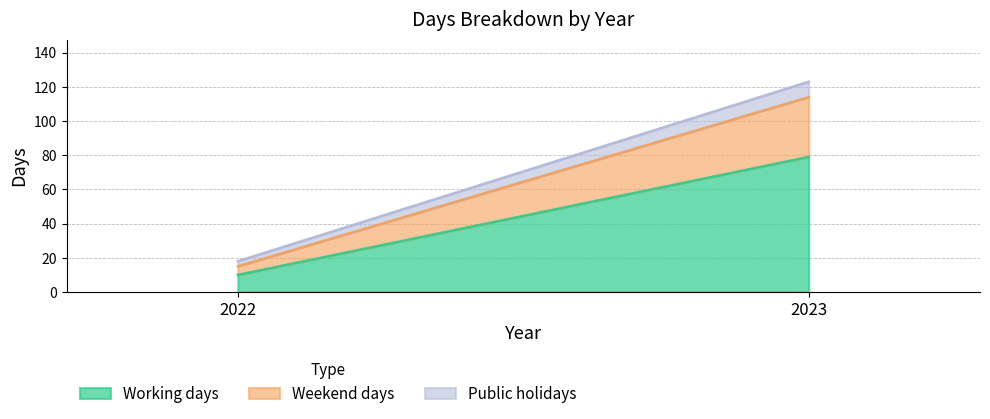

Is it true that Weekend days equals 5 at 2022?

True